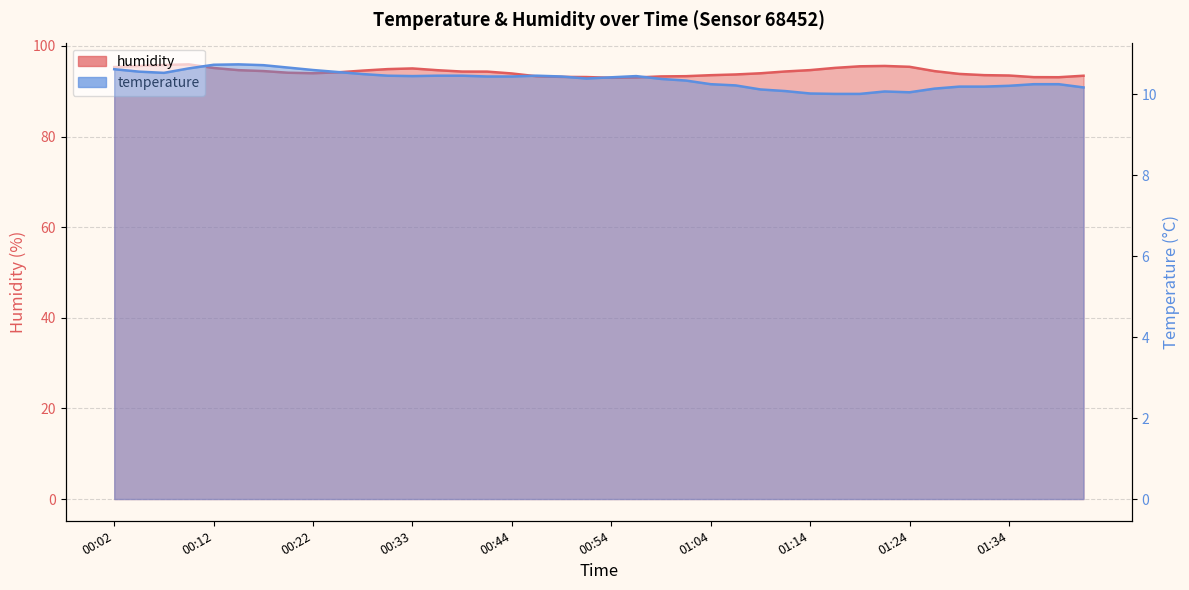

What are all the series names shown in the legend?

temperature, humidity